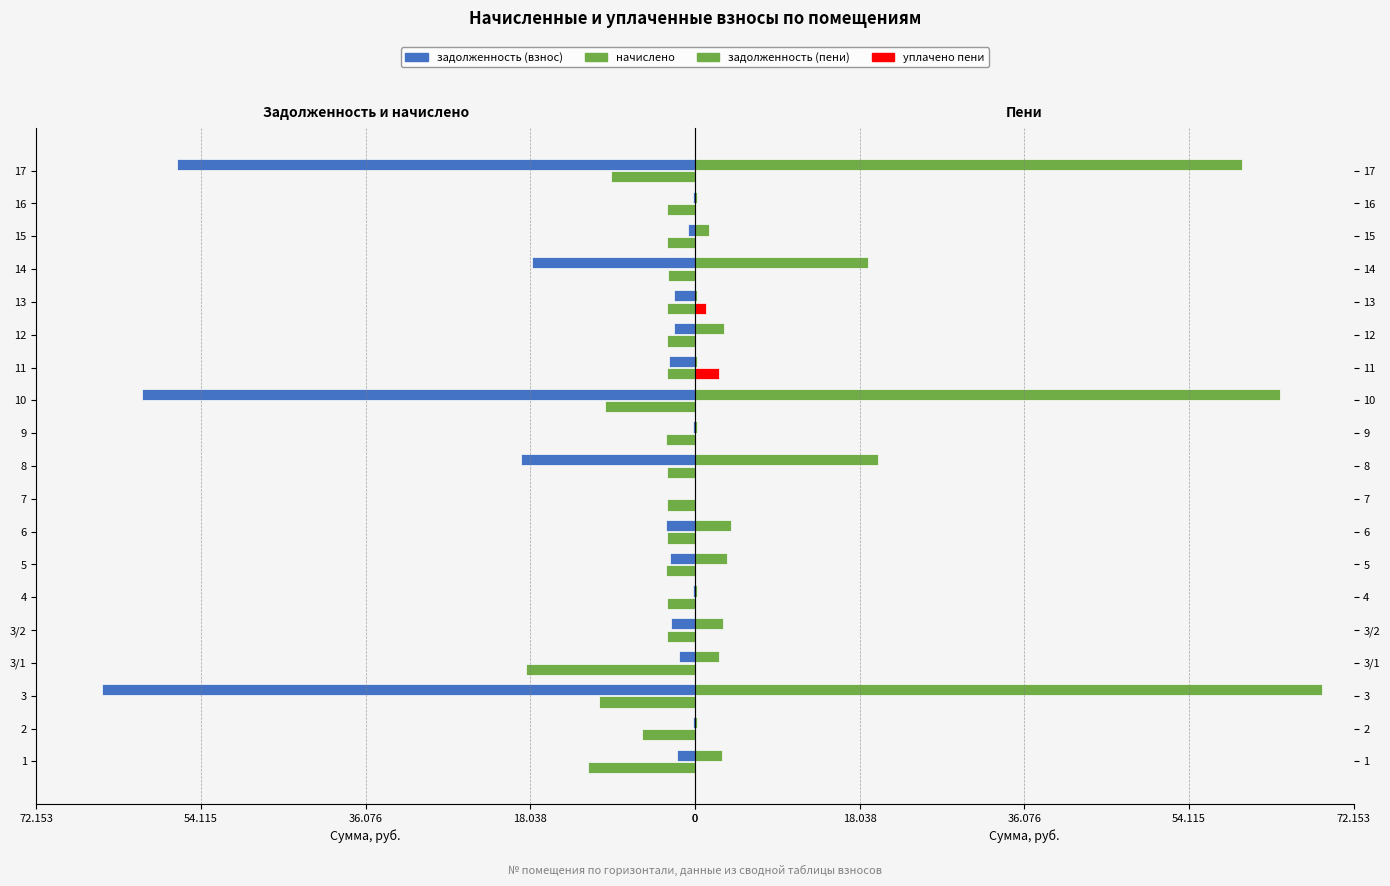

What is the label of the 17th bar from the left?

15